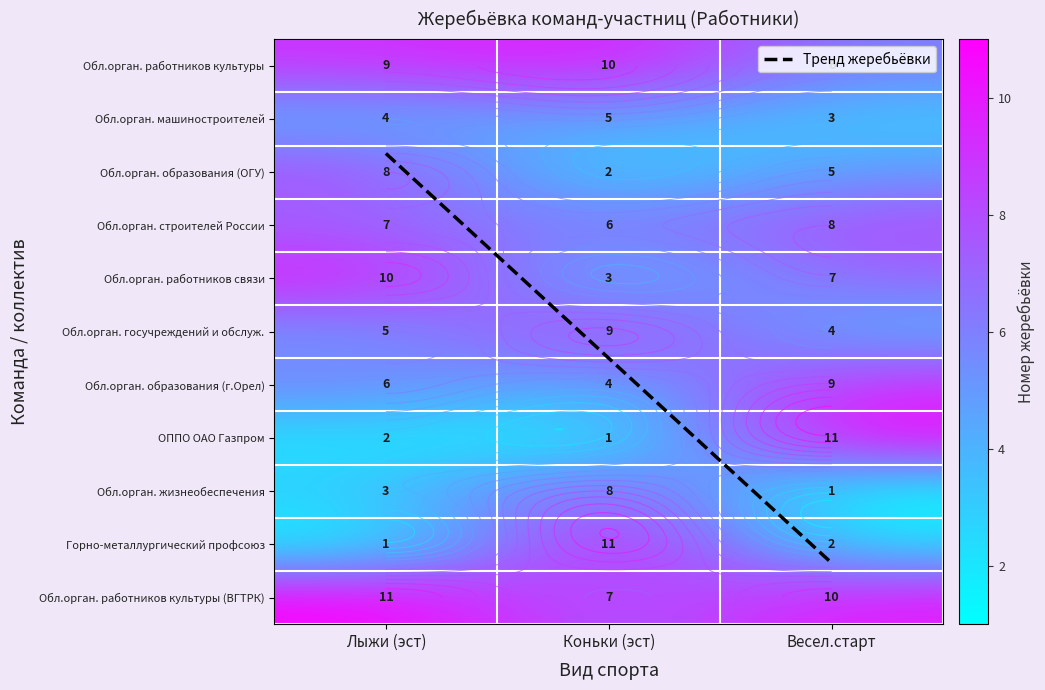

What is the sum of the Обл.орган. работников связи values at Весел.старт and Коньки (эст)?

10